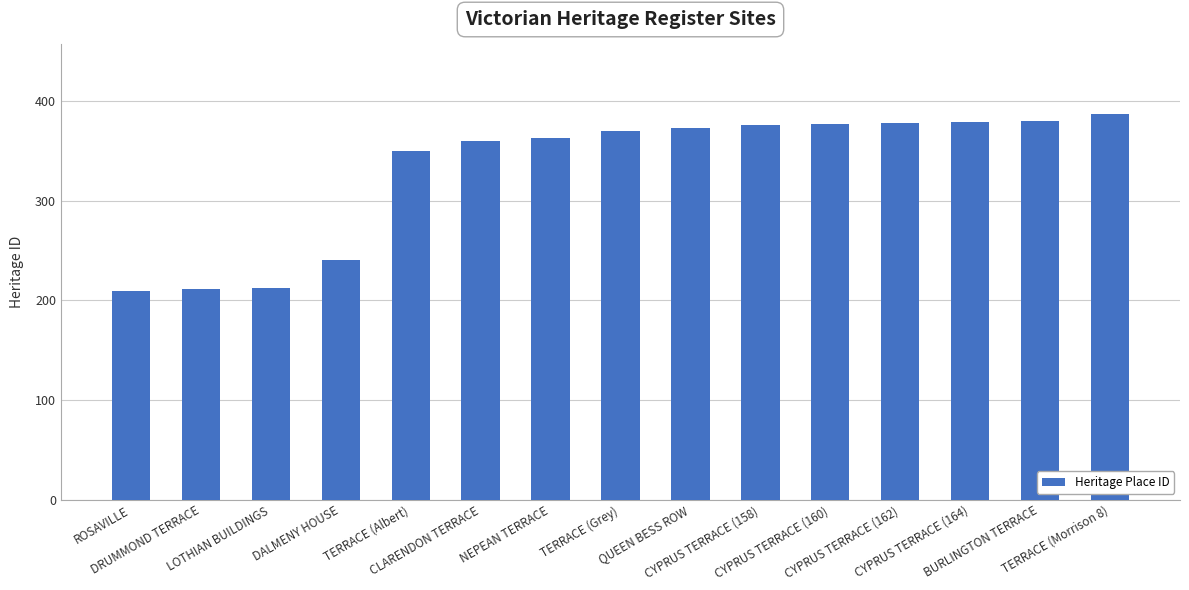

The value at TERRACE (Morrison 8) is 387. True or false?

True